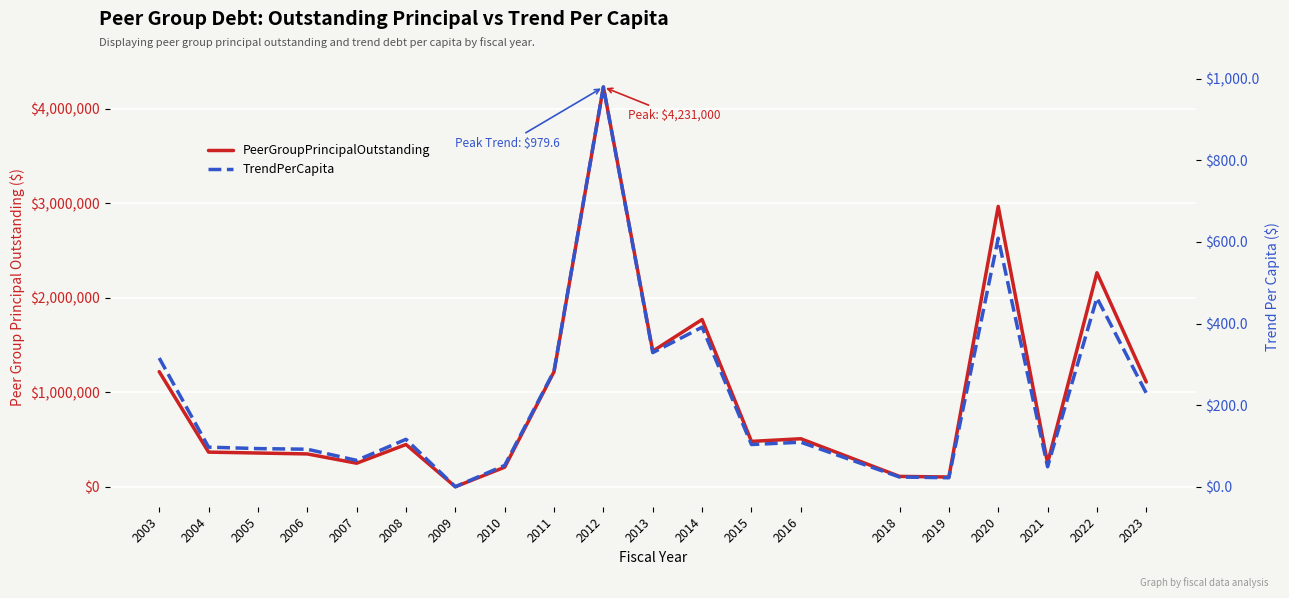

True or false: PeerGroupPrincipalOutstanding has a value of 480000.0 at 2015.

True